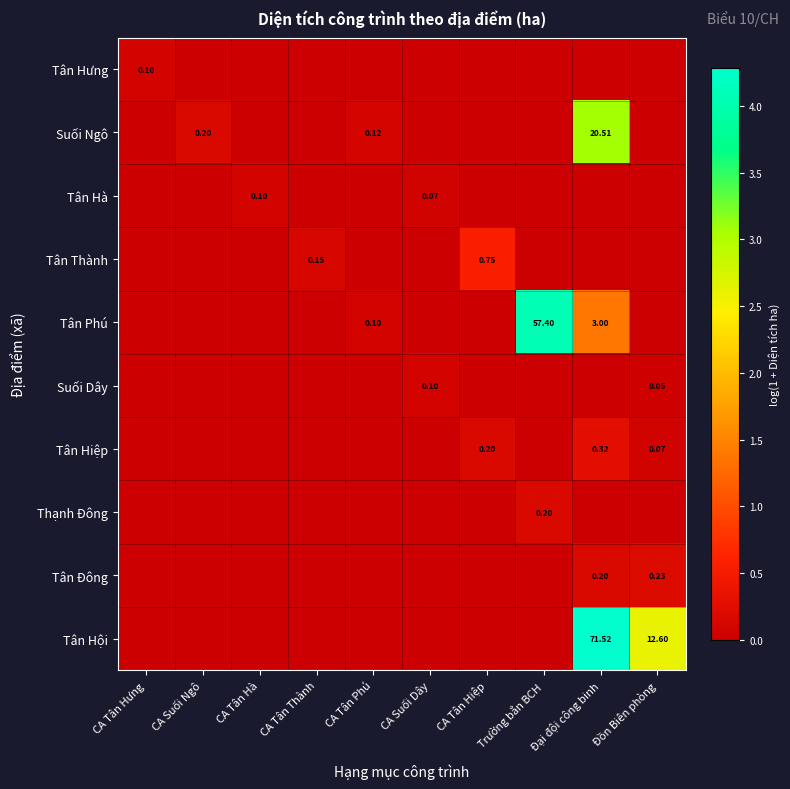

List the labels in order of Tân Hiệp value, smallest first.

CA Tân Hưng, CA Suối Ngô, CA Tân Hà, CA Tân Thành, CA Tân Phú, CA Suối Dây, Trường bắn BCH, Đồn Biên phòng, CA Tân Hiệp, Đại đội công binh